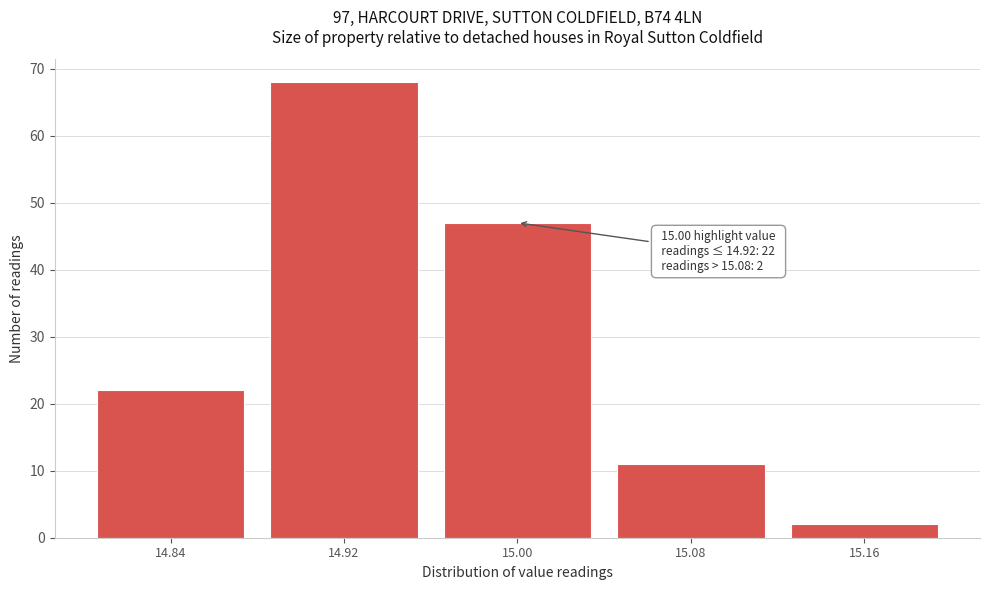

Reading left to right, what are all the values shown in this chart?

22	68	47	11	2